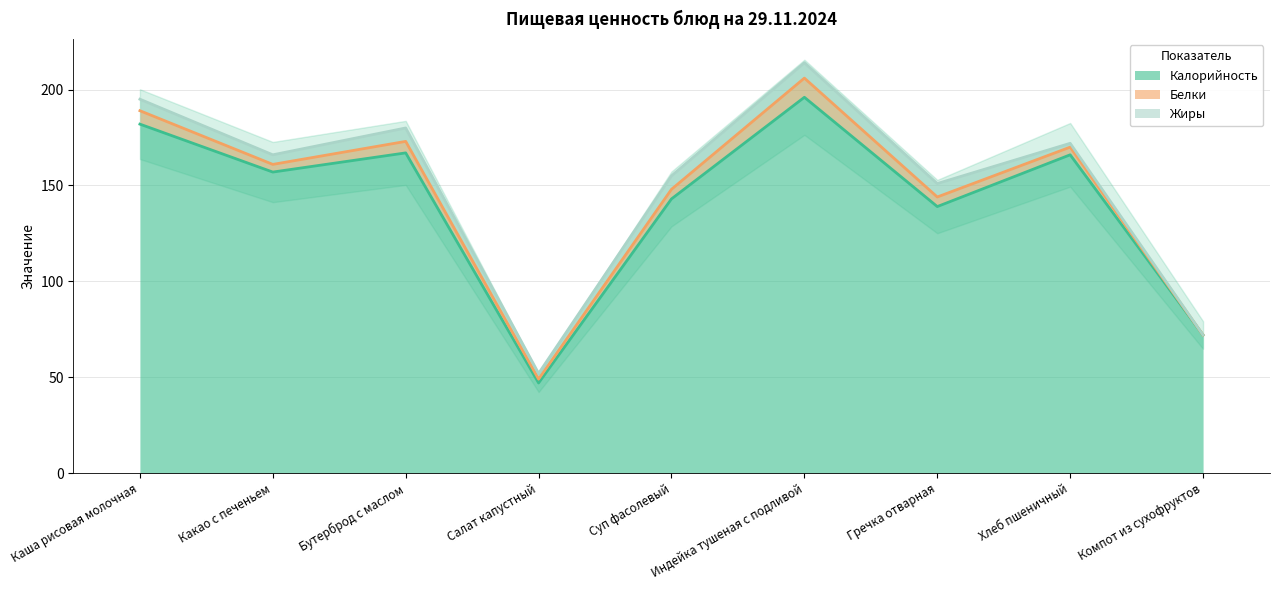

At which label does Белки reach its peak?

Индейка тушеная с подливой